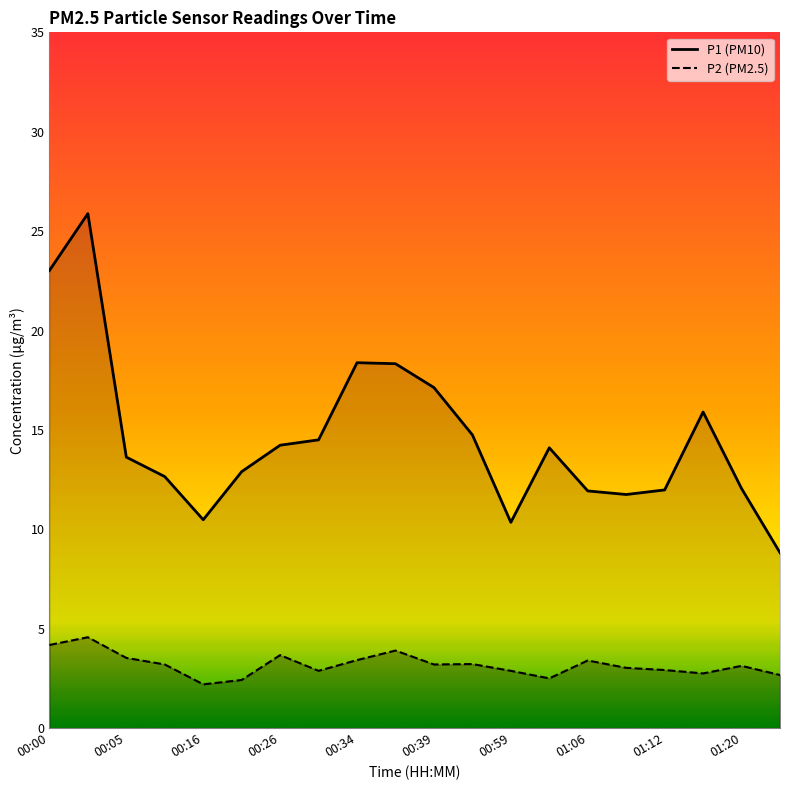

True or false: P2 (PM2.5) has a value of 4.5 at 01:12.

False